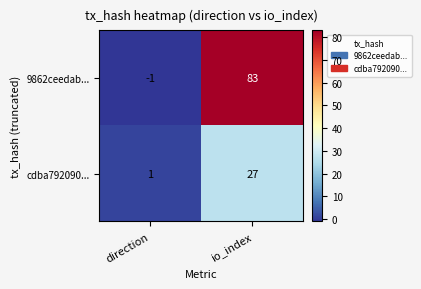

Where is cdba792090... nearest to the value 14?

direction